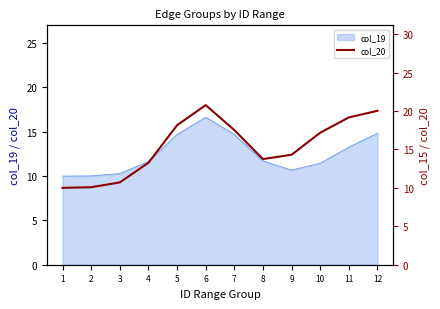

Does the chart have visible grid lines?

No